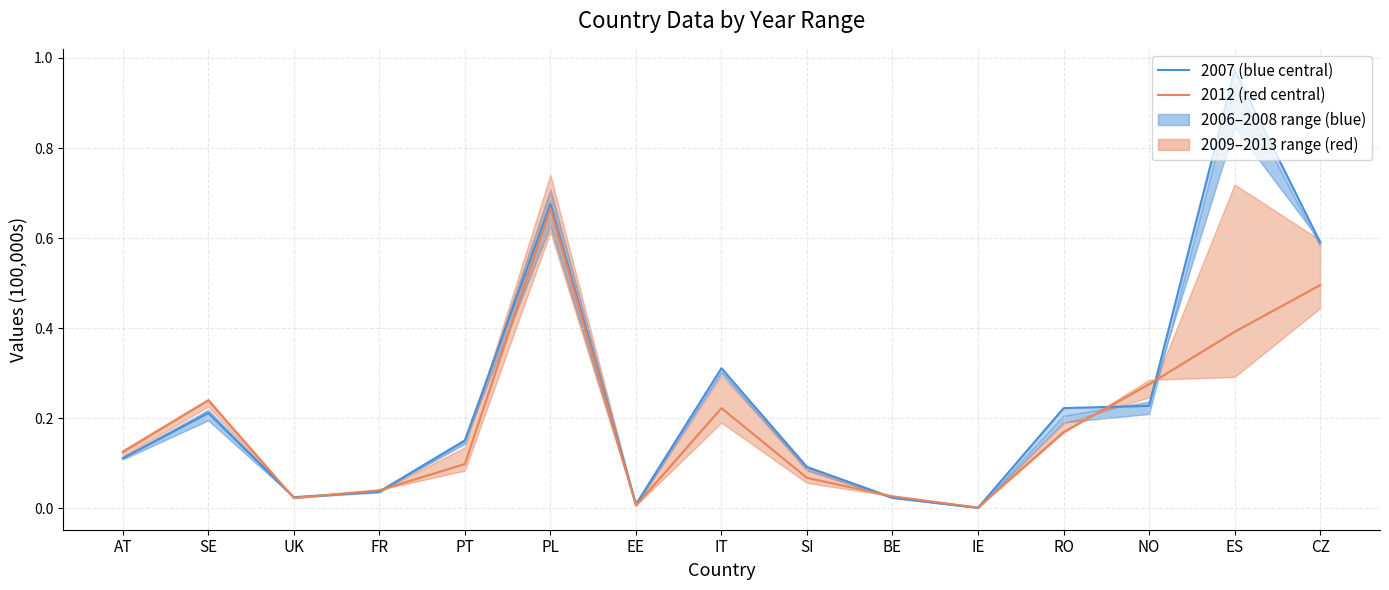

How many lines are shown in the chart?

2